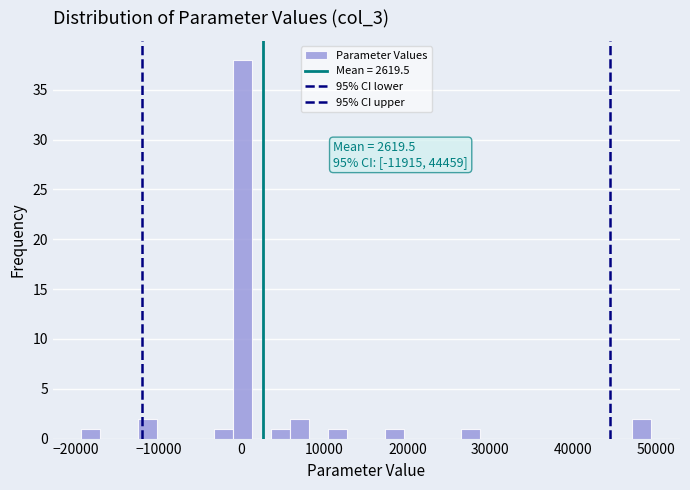

Around what value on the x-axis is the tallest bar? Give the approximate position of its centre, as read against the axis.

0